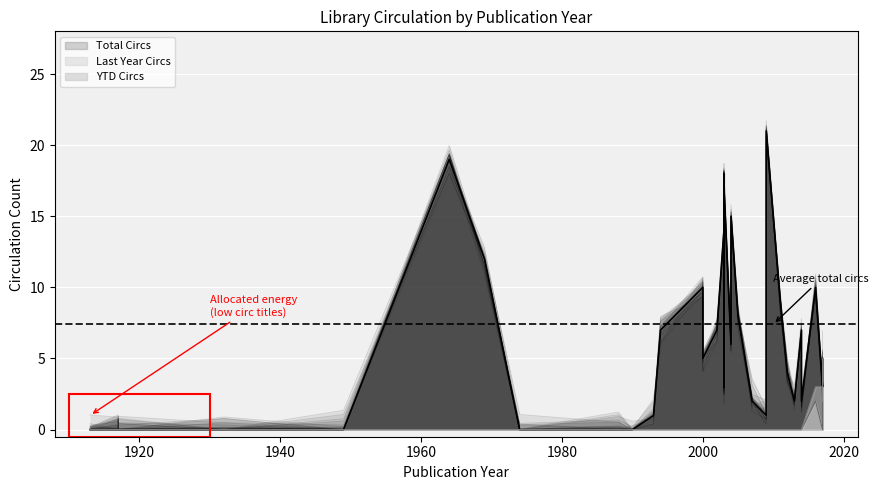

How many categories are shown in the chart?

35